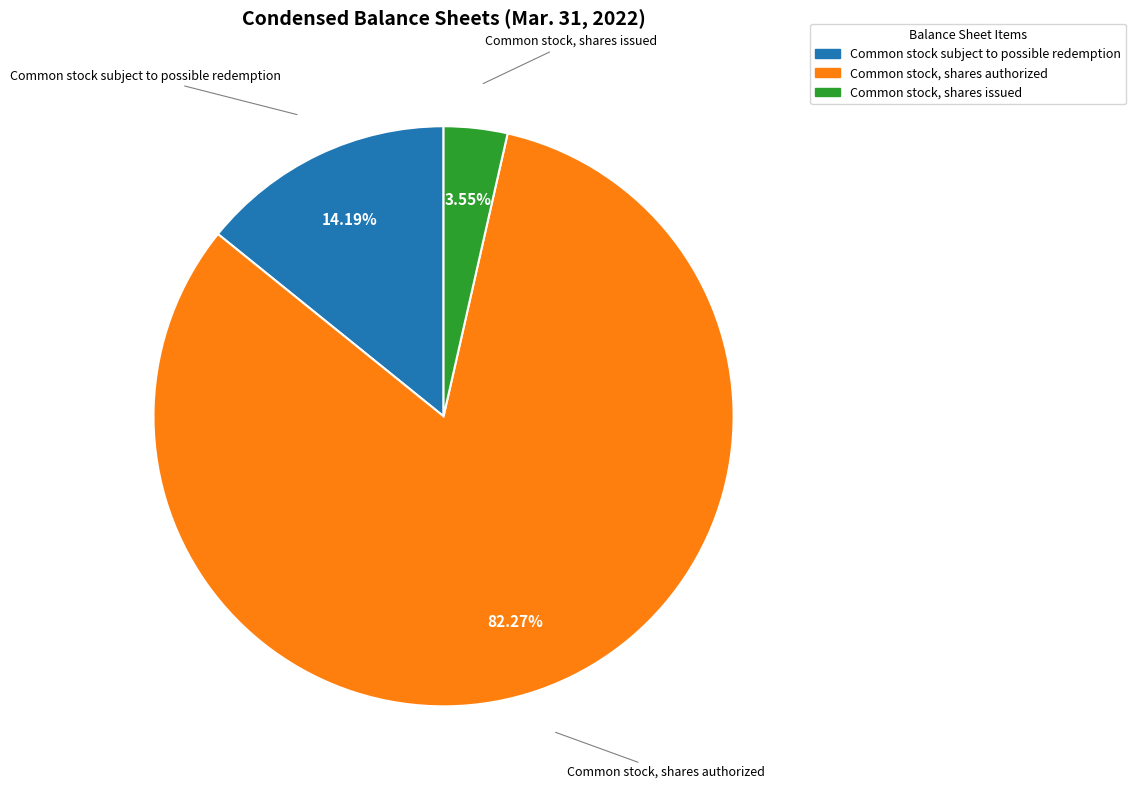

Count the number of slices in the pie.

3